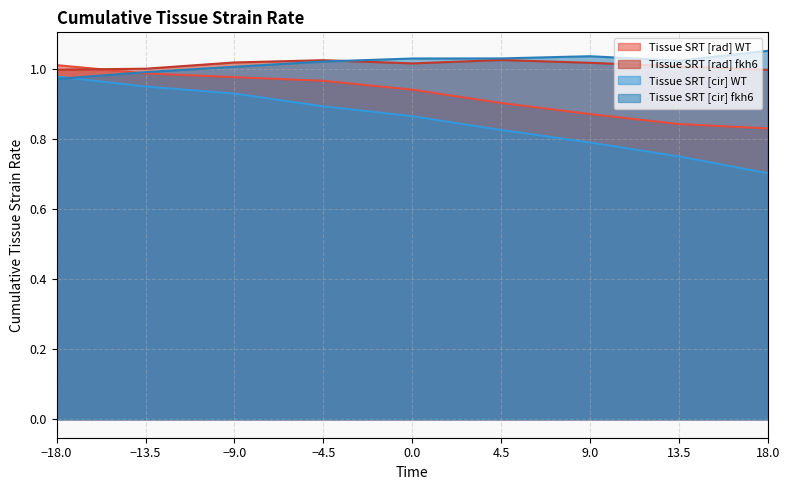

Which series has the largest total across all categories?

Tissue SRT [cir] fkh6